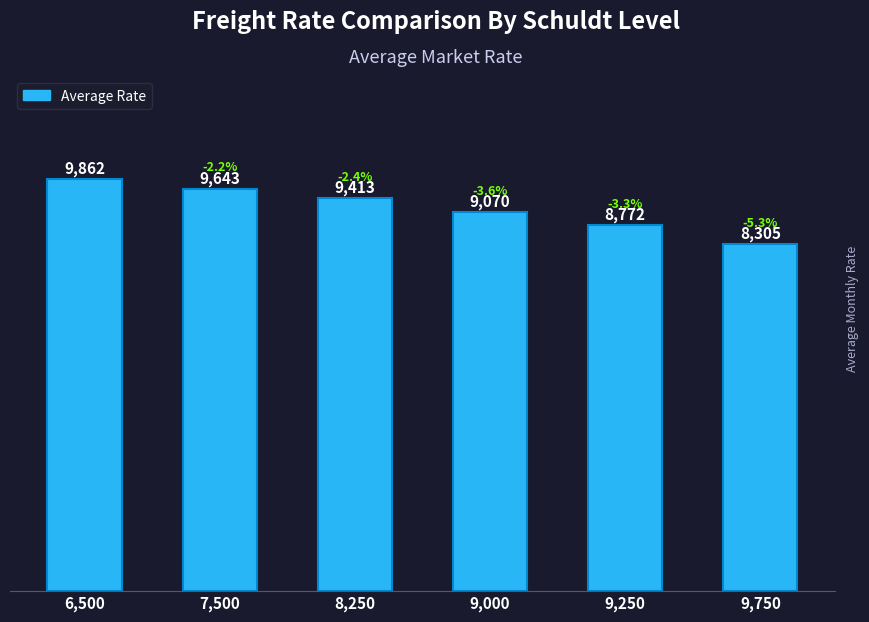

At which label is the value closest to 9083?

9,000